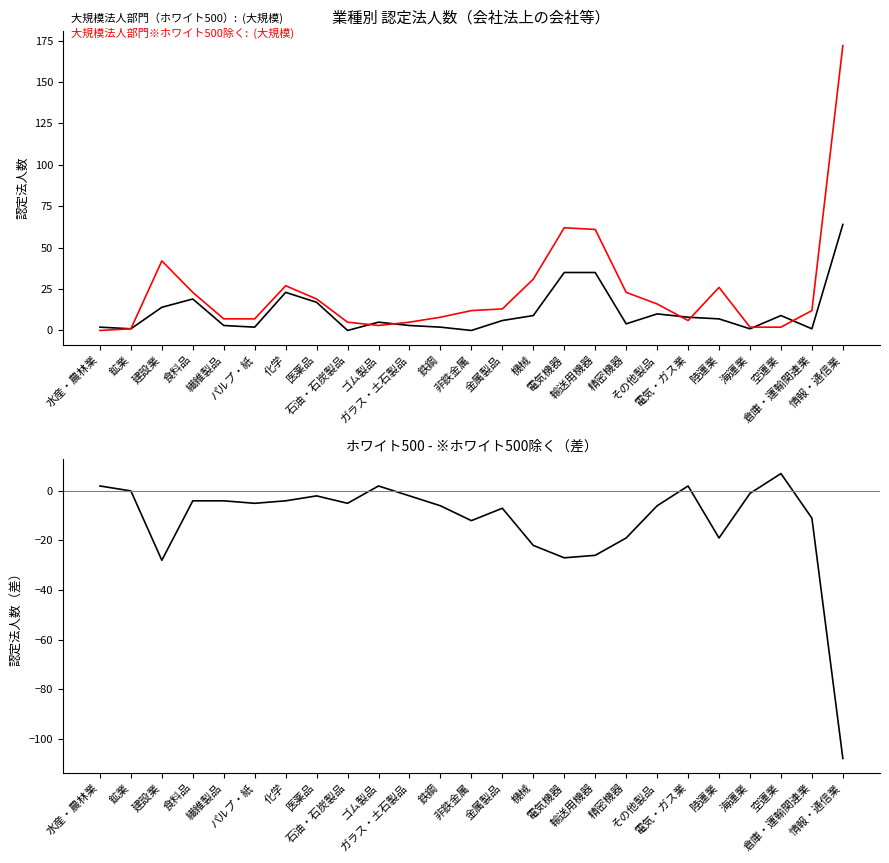

Does the chart have visible grid lines?

No